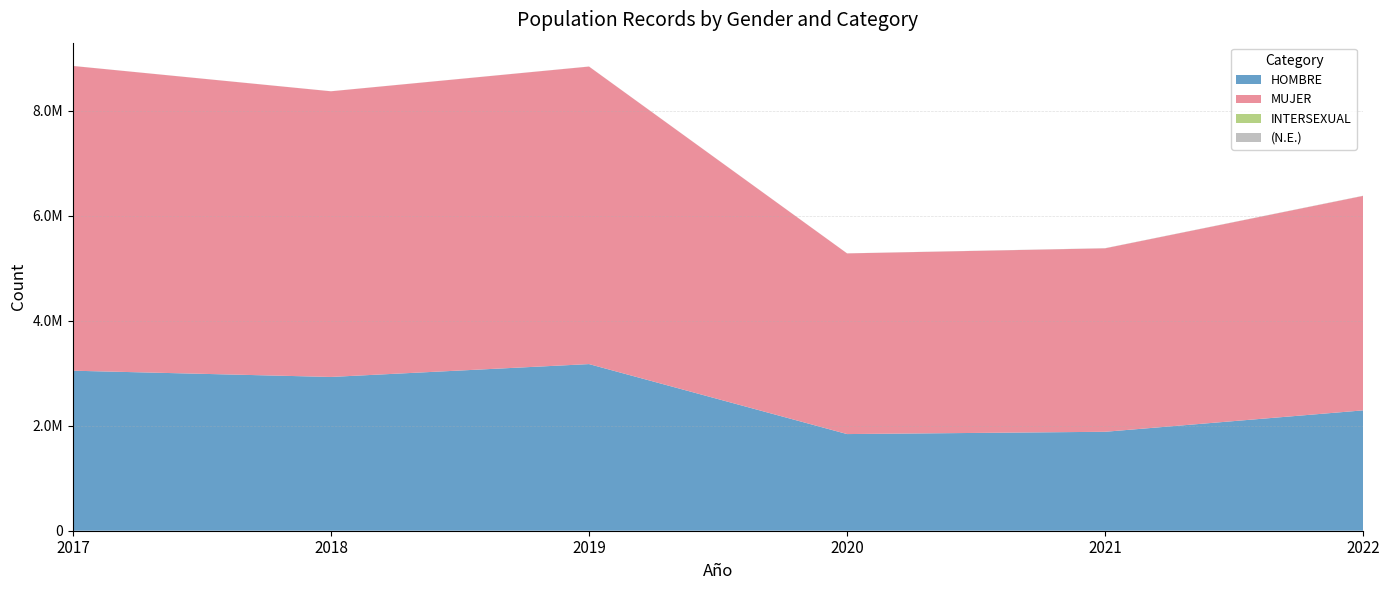

Reading left to right, transcribe all the data shown in this chart.

HOMBRE: 3048846	2929693	3174772	1841458	1885136	2293223
MUJER: 5806088	5442625	5668588	3442183	3495347	4086136
INTERSEXUAL: 0	0	0	0	58	220
(N.E.): 806	847	1241	1162	2764	3259